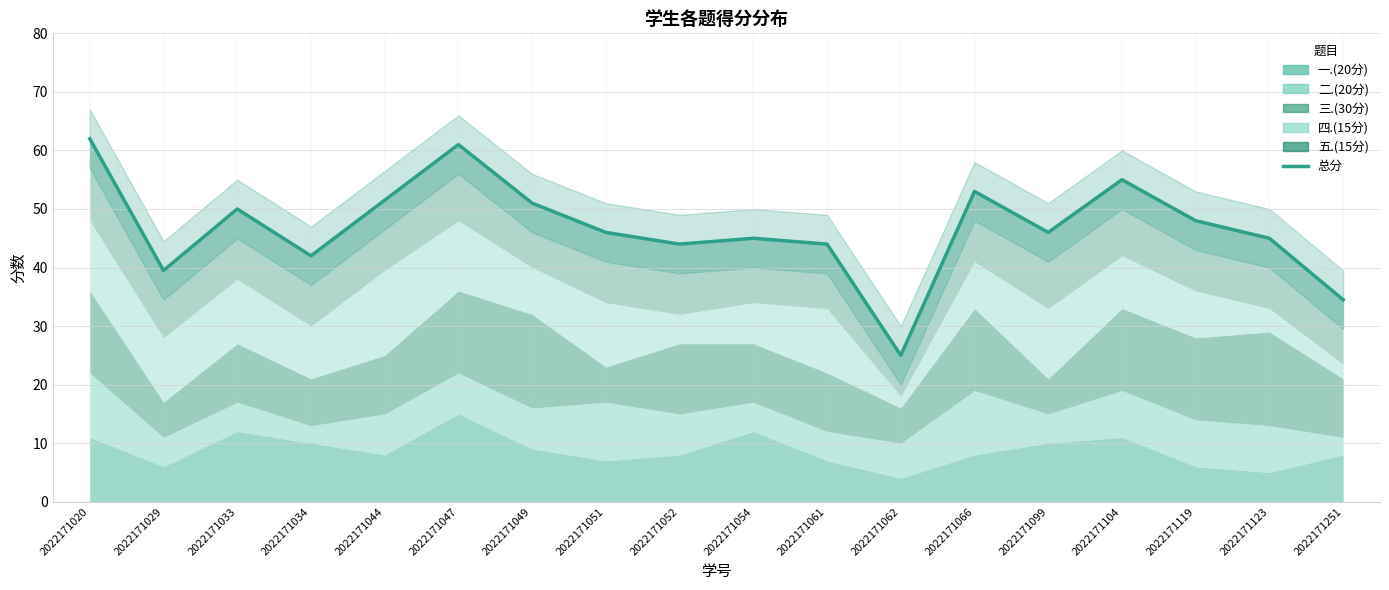

List the labels in order of value, largest first.

2022171020, 2022171047, 2022171104, 2022171066, 2022171044, 2022171049, 2022171033, 2022171119, 2022171051, 2022171099, 2022171054, 2022171123, 2022171052, 2022171061, 2022171034, 2022171029, 2022171251, 2022171062